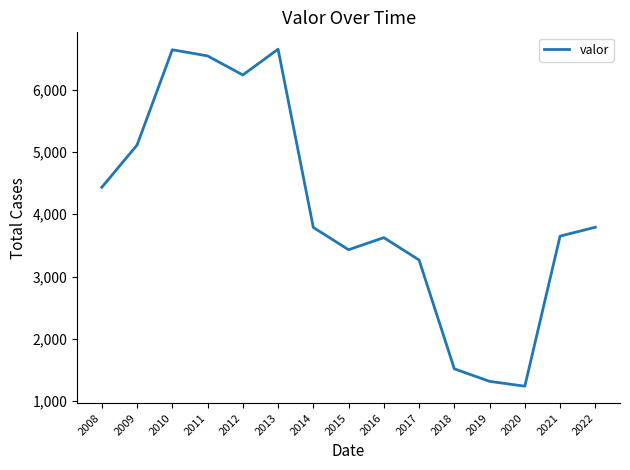

Read the value at 2019.

1318